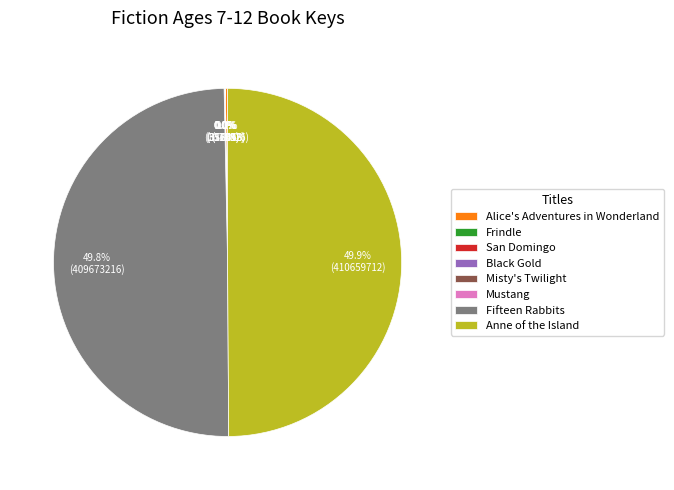

What percentage is NOT represented by Alice's Adventures in Wonderland?

99.8%